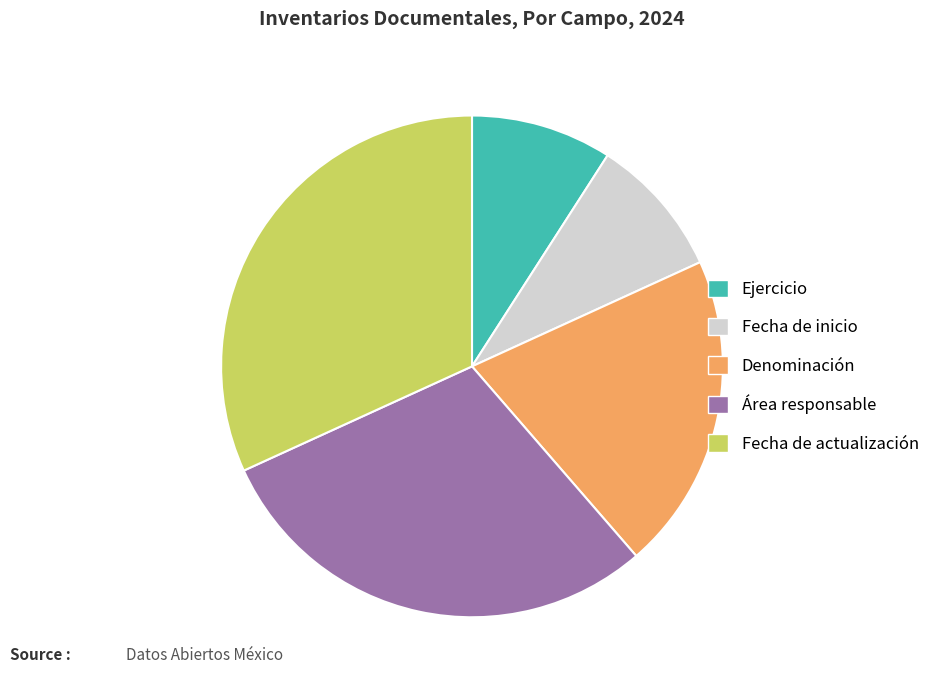

How many segments does this pie chart have?

5